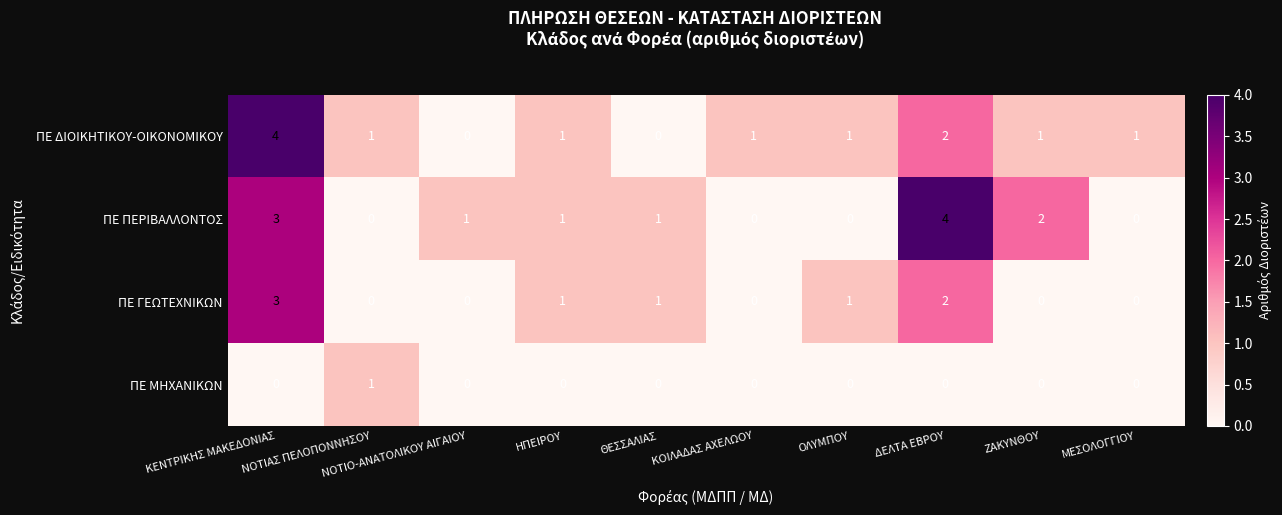

How many ΠΕ ΜΗΧΑΝΙΚΩΝ values are between 0 and 1?

10